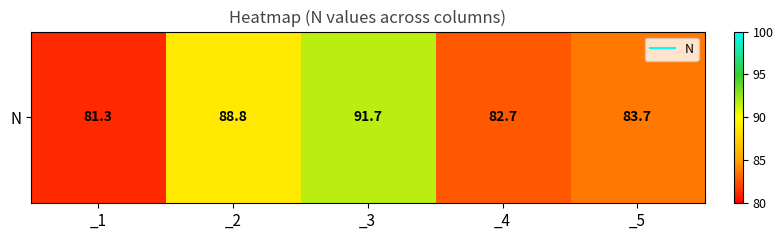

The value at _1 is 81.3. True or false?

True